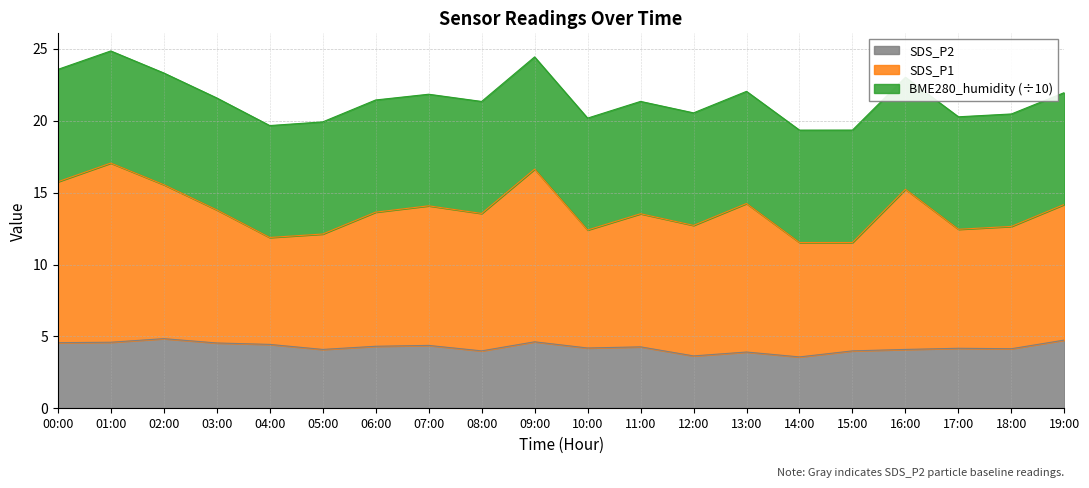

True or false: SDS_P2 and SDS_P1 intersect in this chart.

False